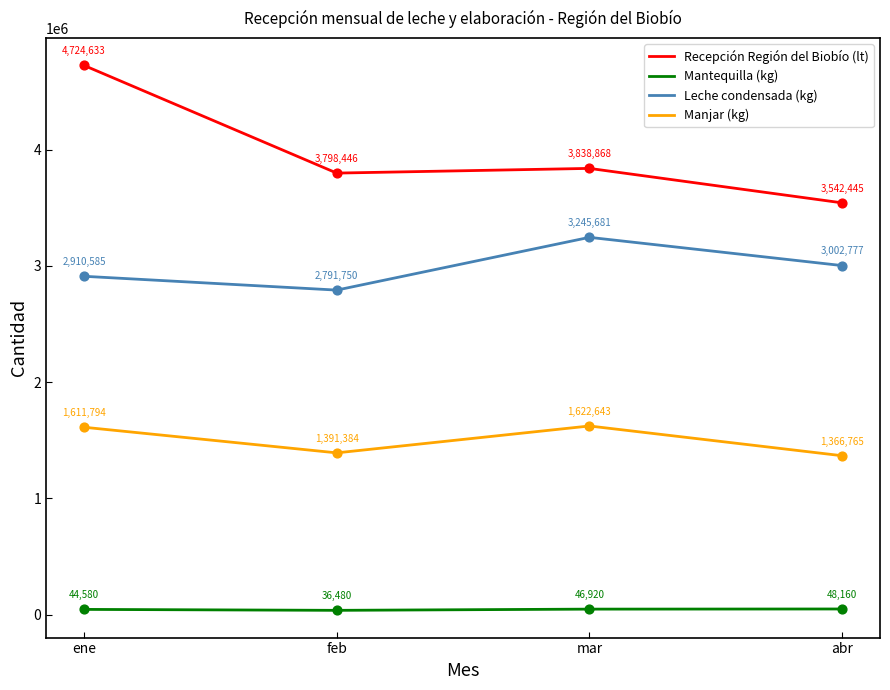

What are all the series names shown in the legend?

Recepción Región del Biobío (lt), Mantequilla (kg), Leche condensada (kg), Manjar (kg)